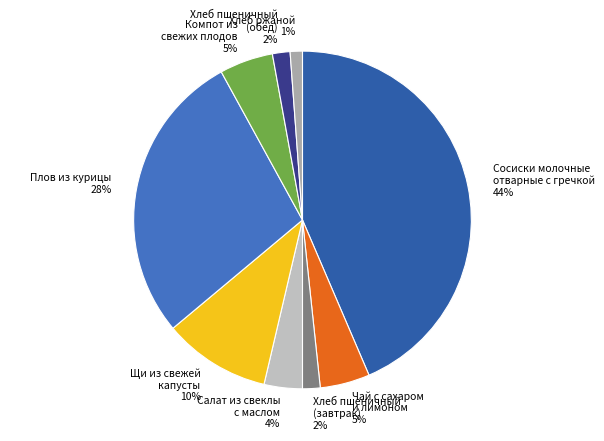

Between Хлеб пшеничный (завтрак) and Плов из курицы, which is larger?

Плов из курицы